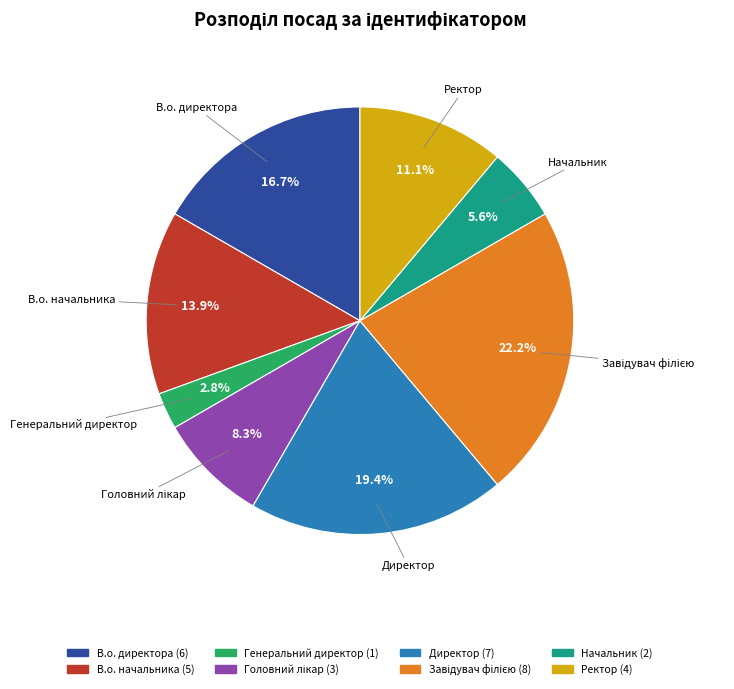

To the nearest percent, what is the difference between the largest and smallest slice percentages?

19%